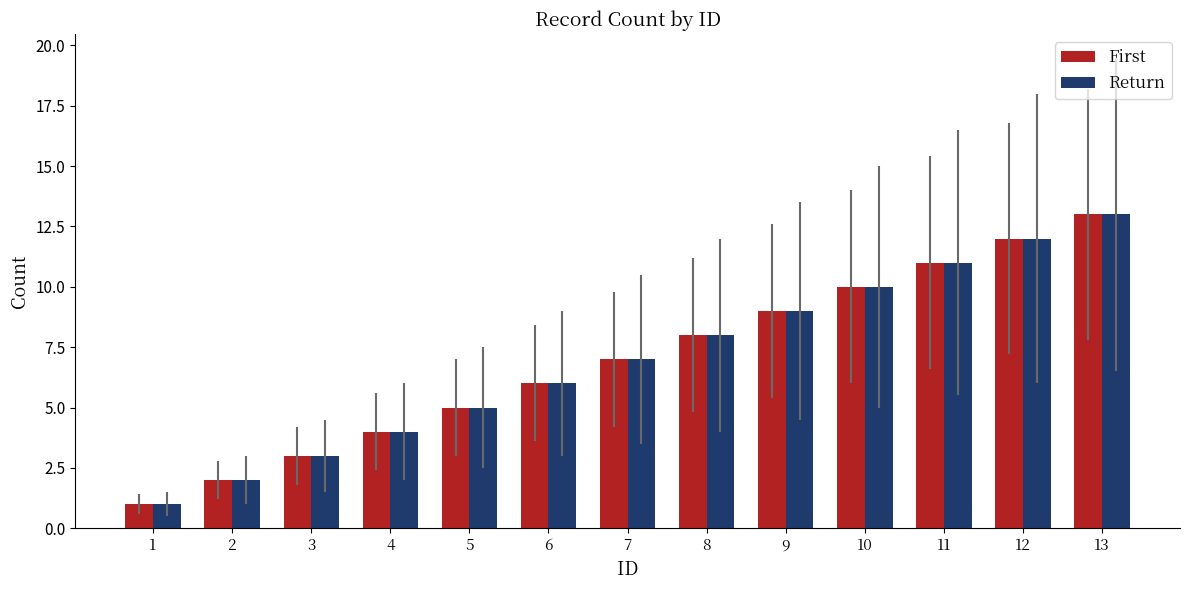

Which category has the lowest value in the Return series?

1